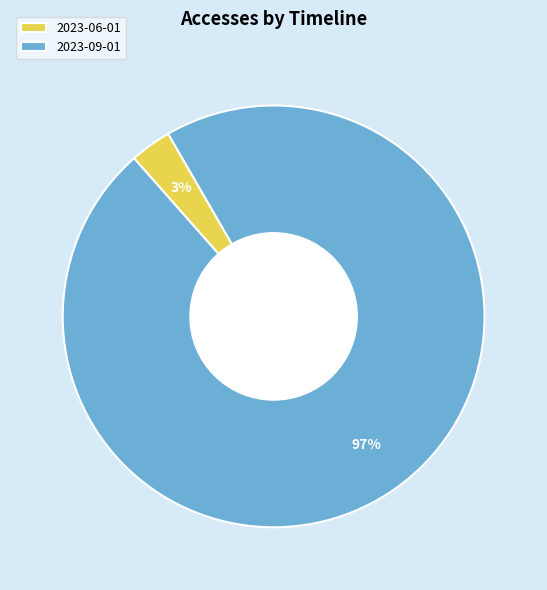

To the nearest percent, what is the combined percentage of 2023-06-01 and 2023-09-01?

100%